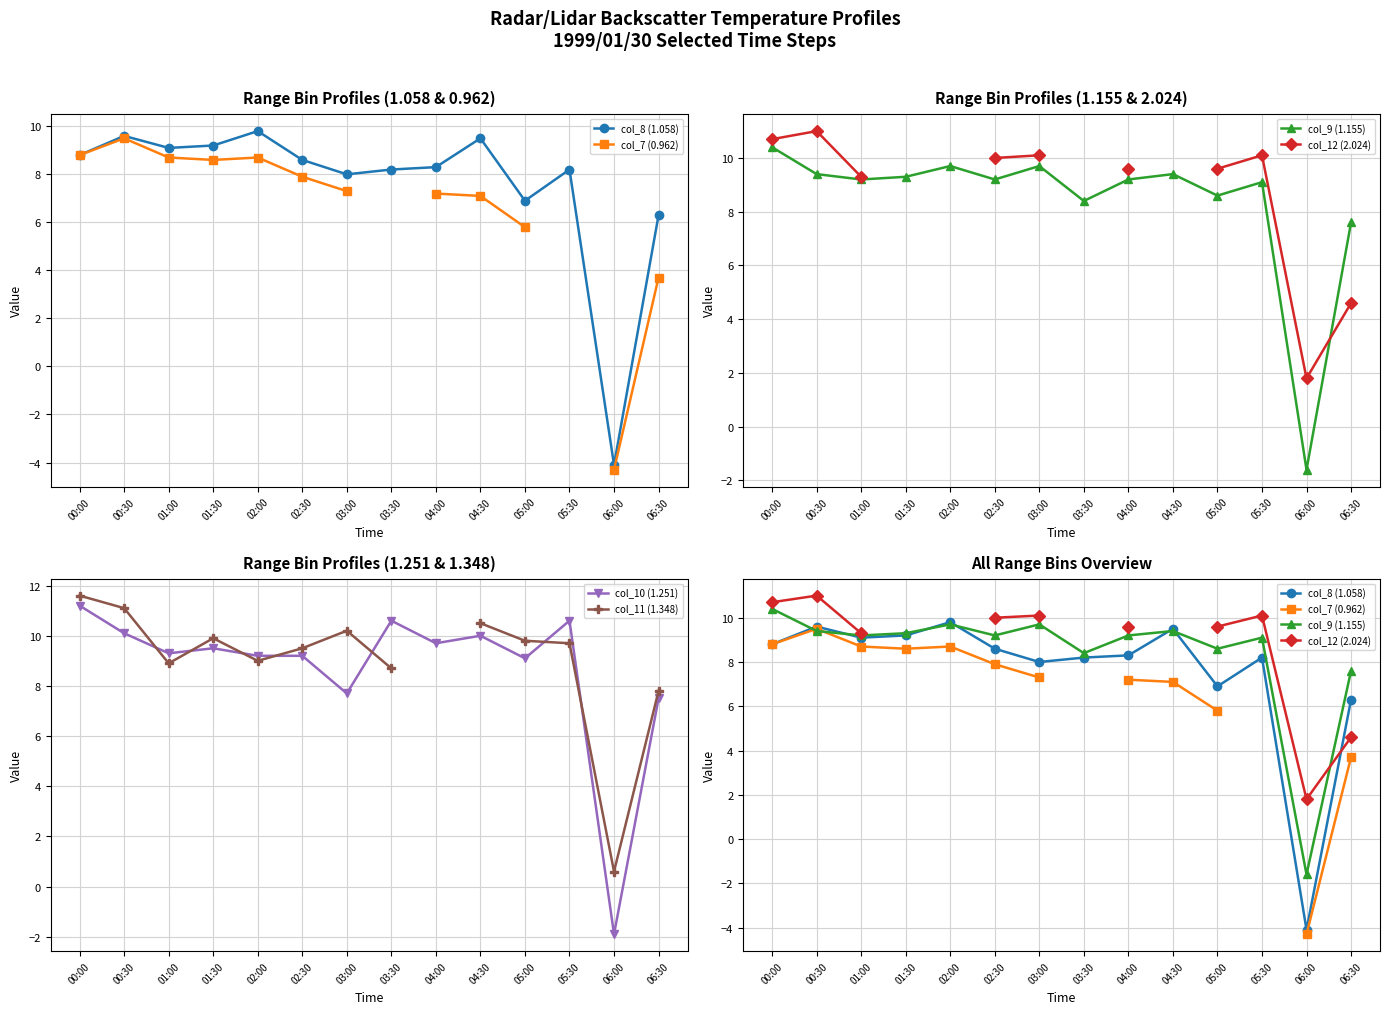

What is the label of the 14th point from the right?

00:00